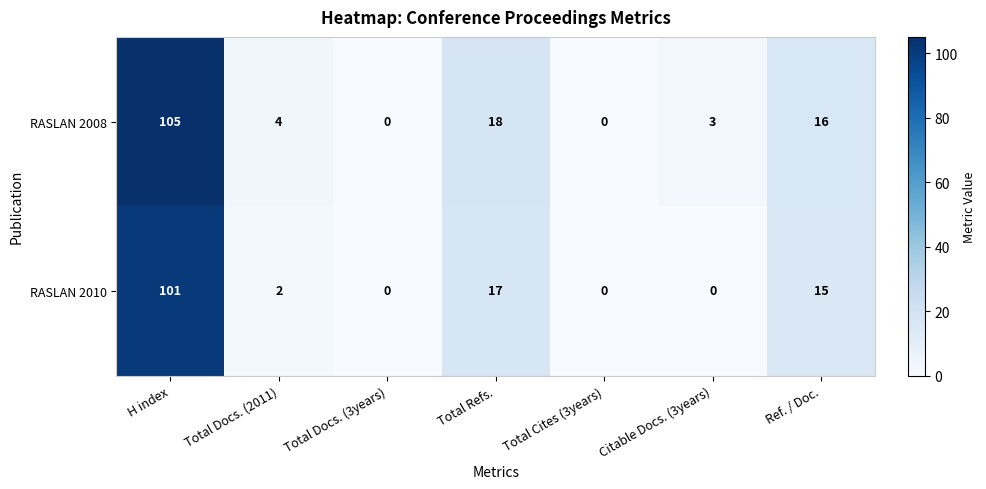

What is the average value of the RASLAN 2008 series?

21